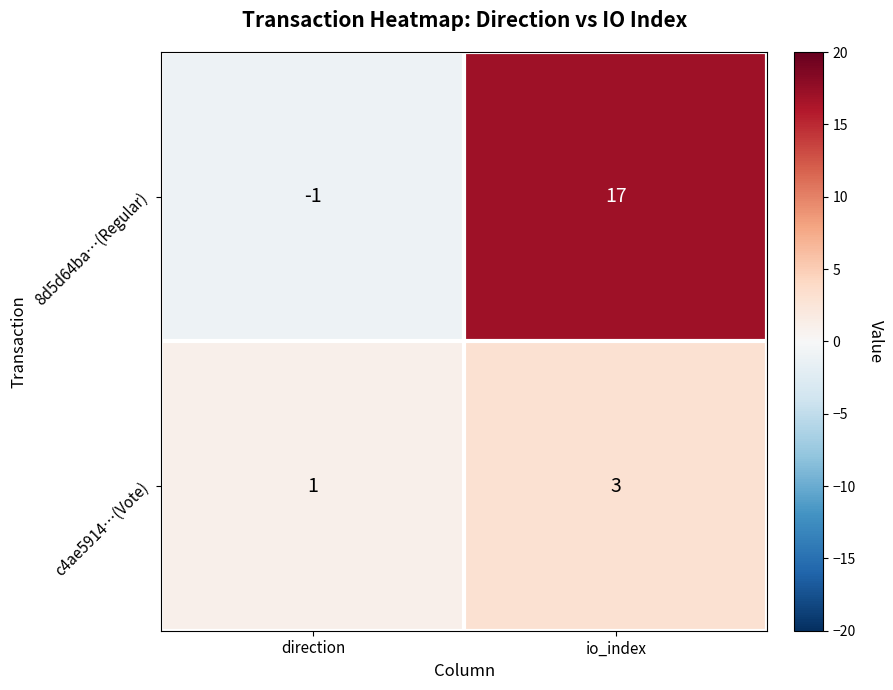

Reading left to right, what are all the values shown in this chart?

8d5d64ba…(Regular): direction=-1	io_index=17
c4ae5914…(Vote): direction=1	io_index=3